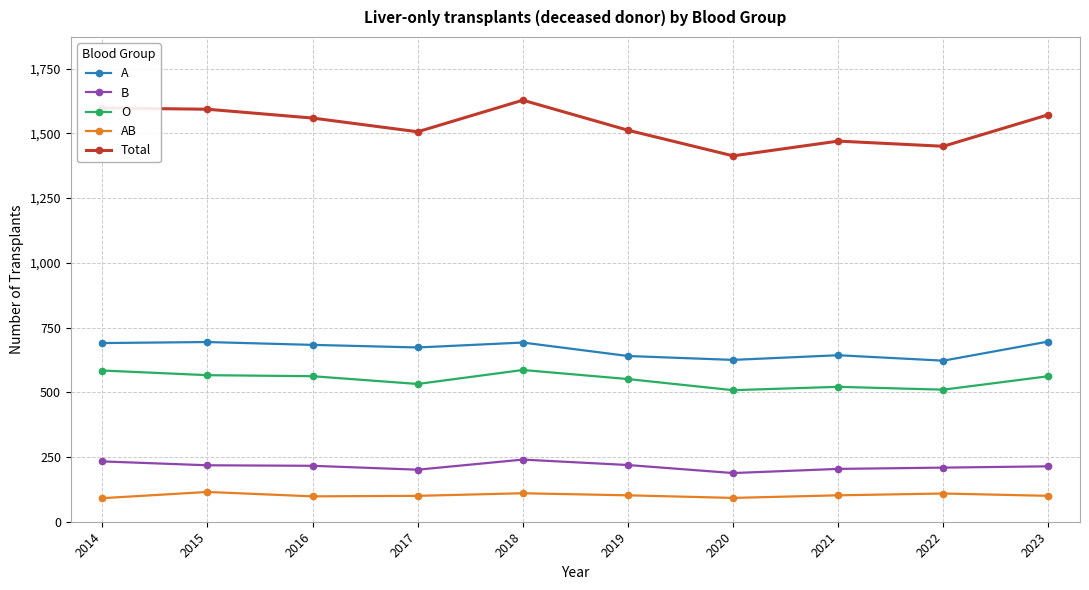

Read the O value at 2018.

586